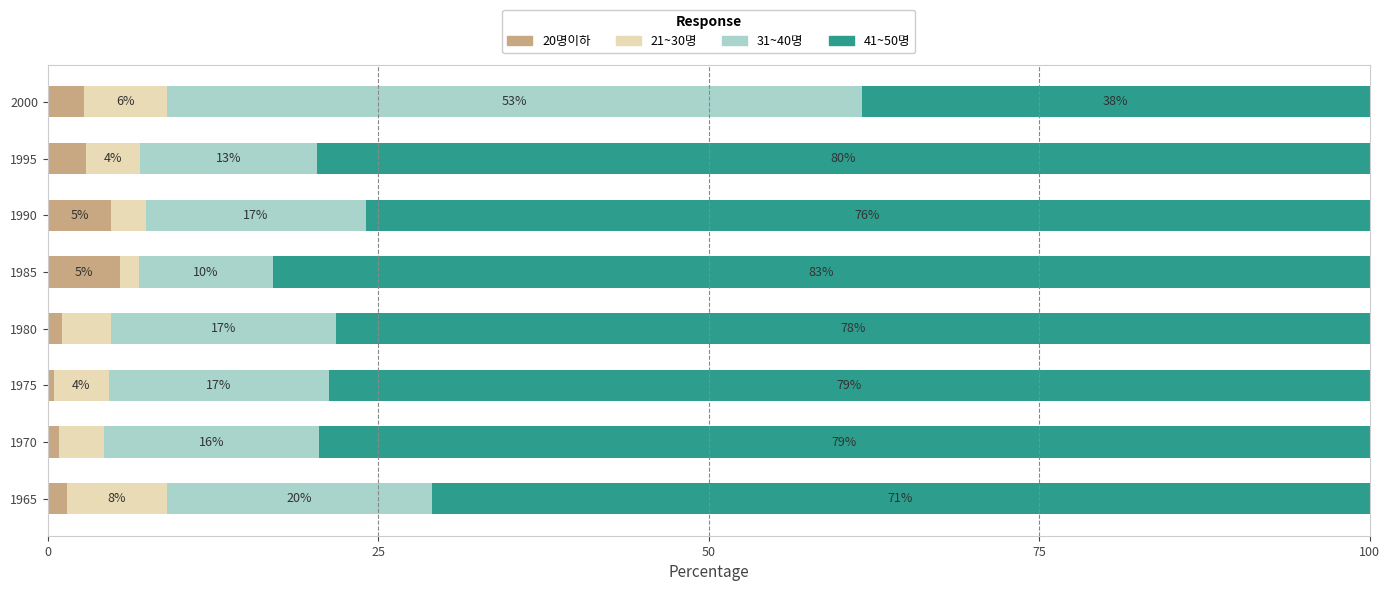

Count the number of categories in the chart.

8